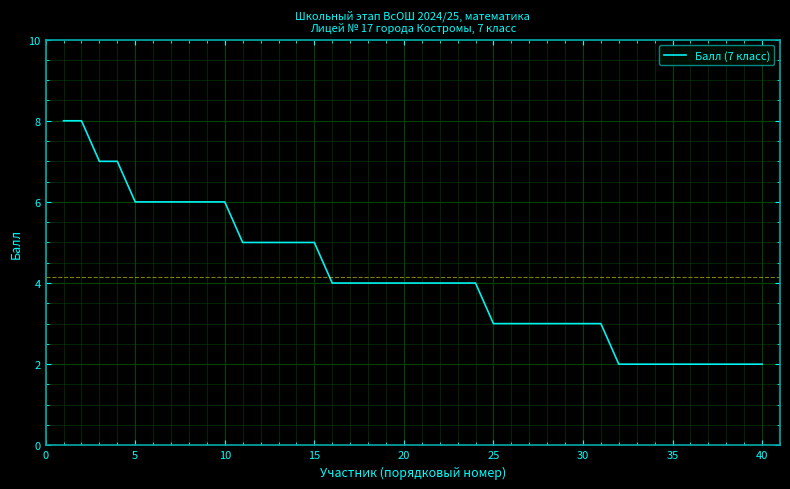

What is the difference between the maximum and minimum values?

6